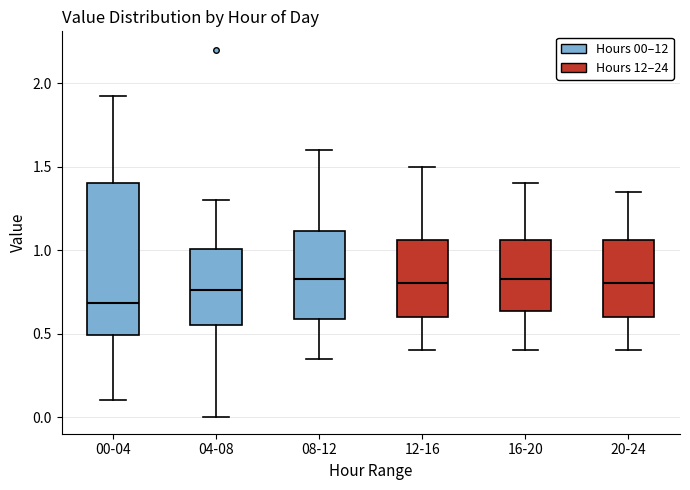

Reading left to right, transcribe this box plot: for each box, give where its median line is, the range the box spans, and where its two whiskers end, as read against the y-axis. The values are not printed on the chart, so give them approximately, as read against the axis.

00-04: median 0.70, box 0.50 to 1.40, whiskers 0.10 to 1.90
04-08: median 0.75, box 0.55 to 1.00, whiskers 0.00 to 1.30
08-12: median 0.85, box 0.60 to 1.10, whiskers 0.35 to 1.60
12-16: median 0.80, box 0.60 to 1.05, whiskers 0.40 to 1.50
16-20: median 0.85, box 0.65 to 1.05, whiskers 0.40 to 1.40
20-24: median 0.80, box 0.60 to 1.05, whiskers 0.40 to 1.35